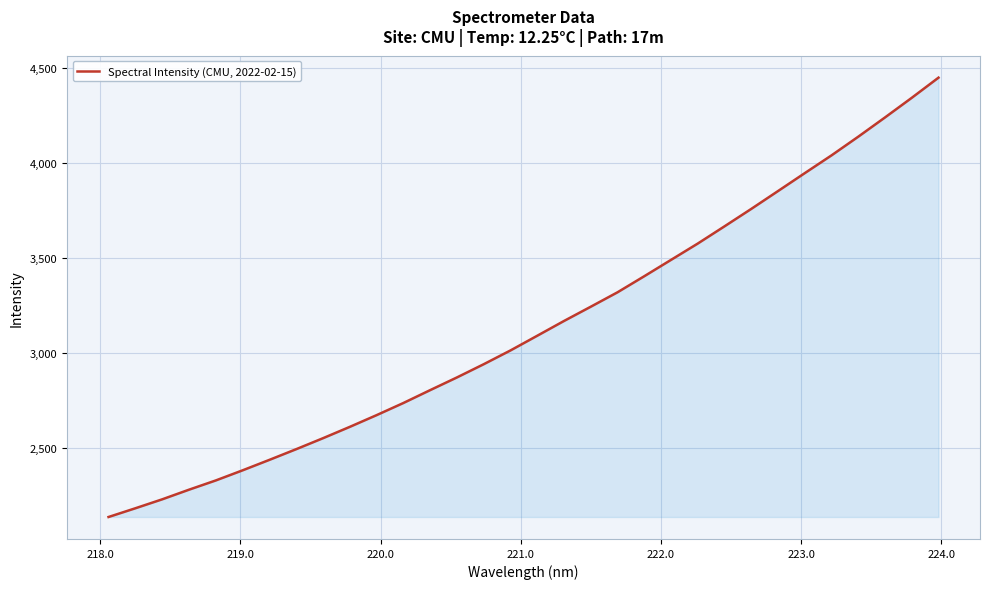

What is the minimum value shown in the chart?

2135.5